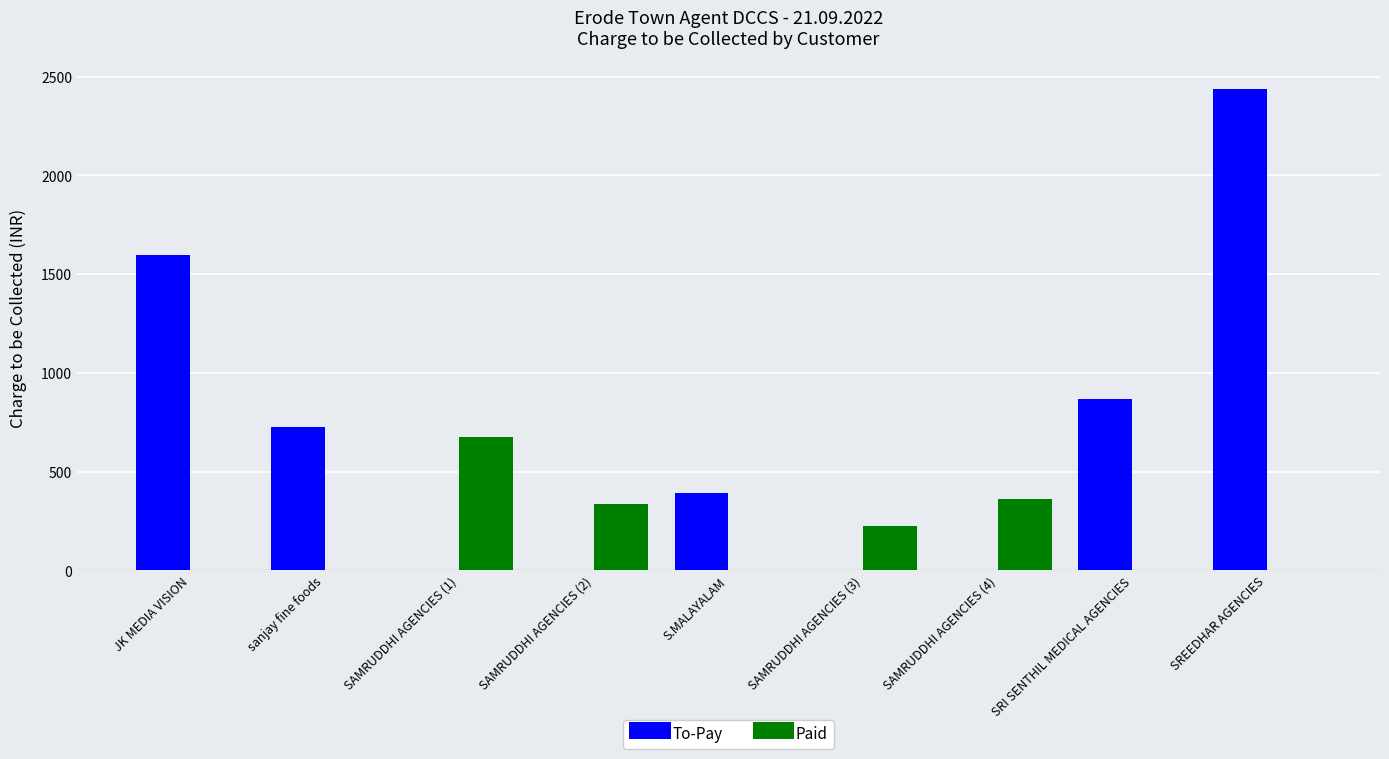

How many groups of bars are there?

9